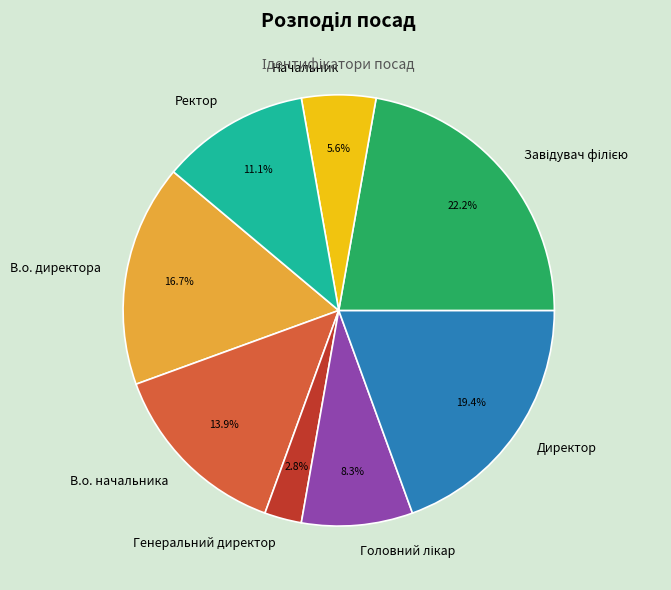

The Ректор slice represents 21% of the pie. True or false?

False